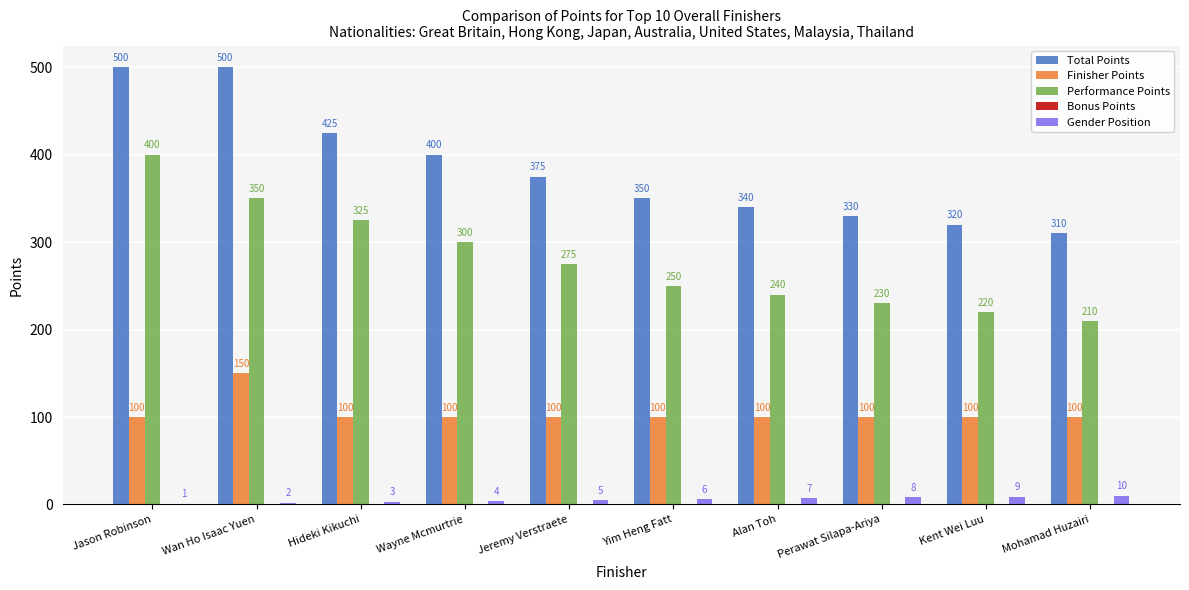

What is the maximum value shown in the chart?

500